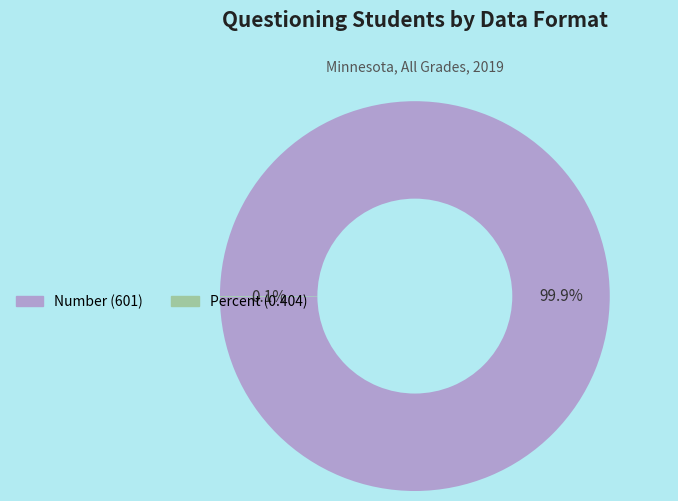

To the nearest percent, what is the average slice percentage?

50%